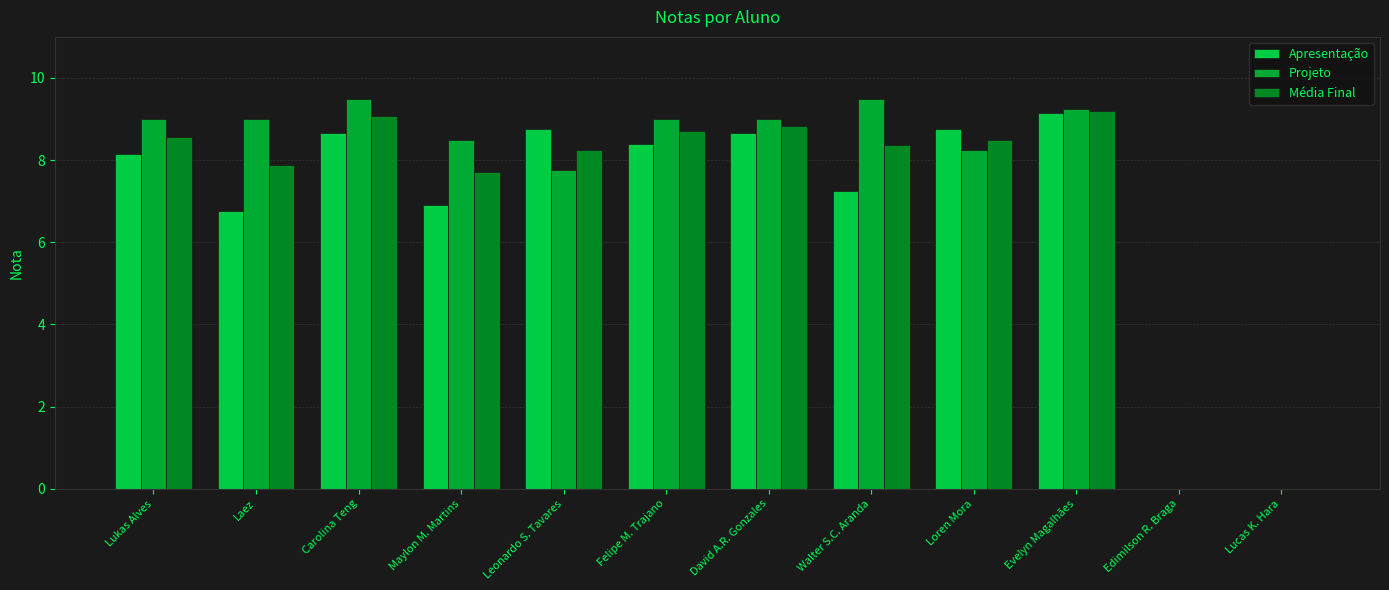

The Média Final series shows 7.9 at Laez. True or false?

True